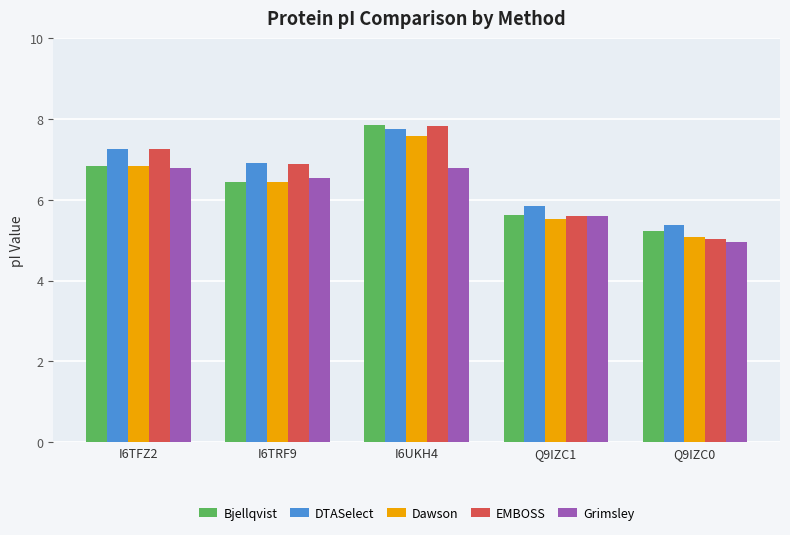

What position from the right is I6UKH4?

3